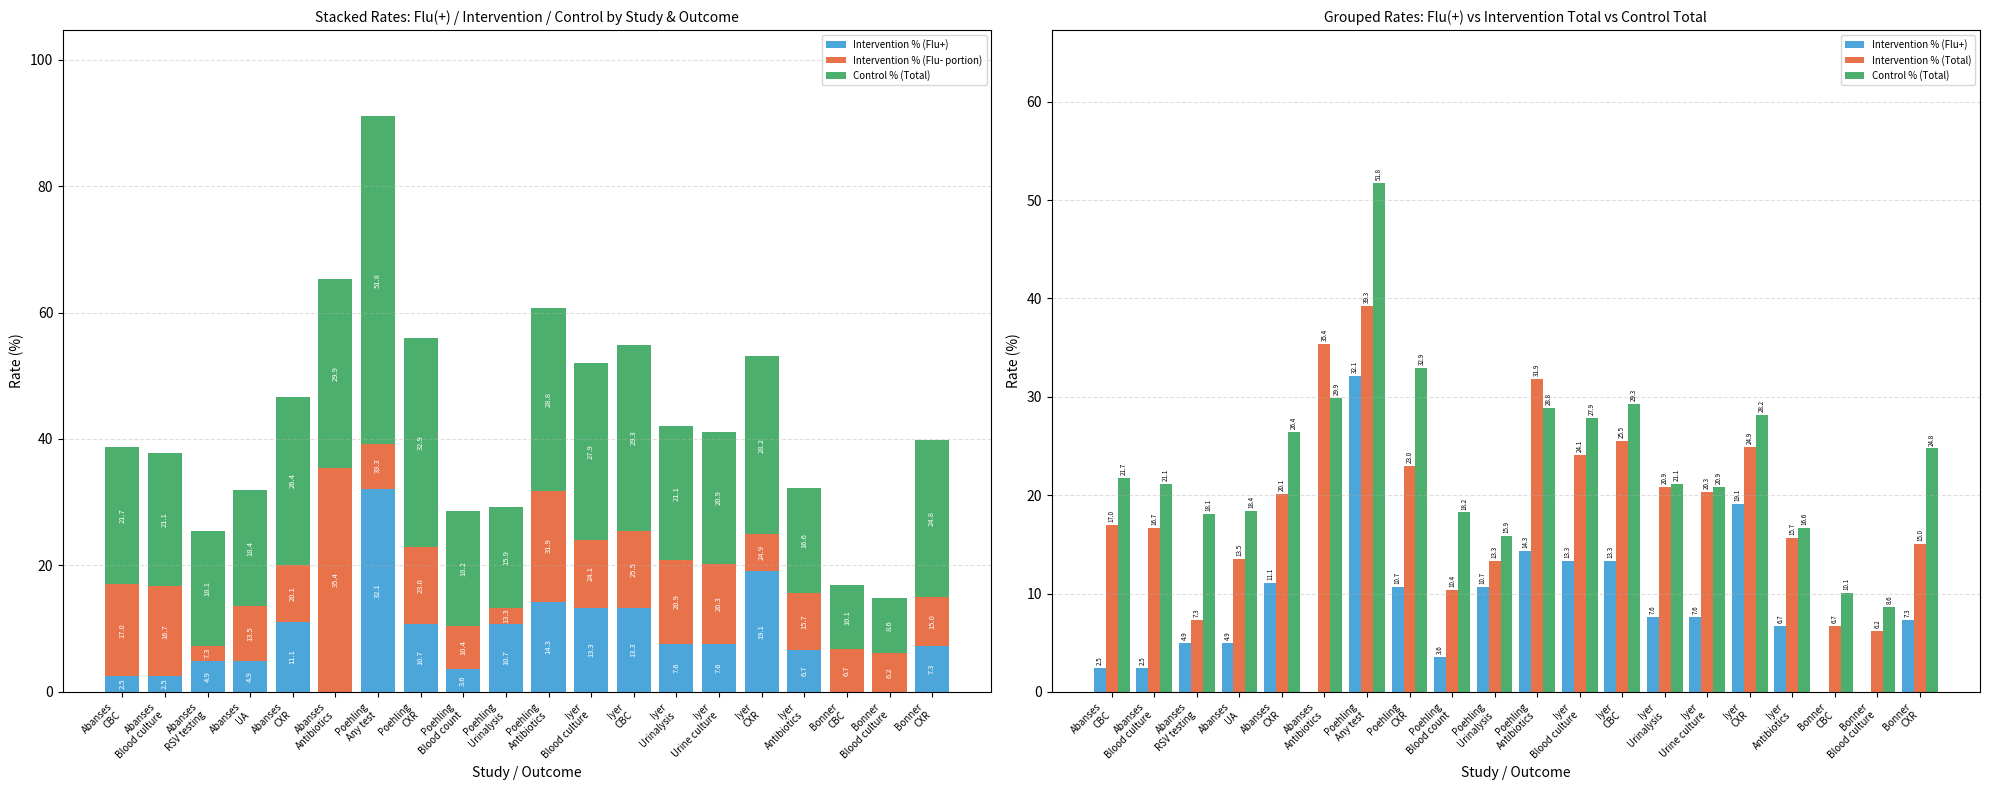

Reading left to right, extract all data points from this chart.

Intervention % (Flu+): 2.5	2.5	4.9	4.9	11.1	0.0	32.1	10.7	3.6	10.7	14.3	13.3	13.3	7.6	7.6	19.1	6.7	0.0	0.0	7.3
Intervention % (Flu- portion): 14.5	14.2	2.4	8.6	9.0	35.4	7.1	12.2	6.8	2.6	17.6	10.8	12.2	13.3	12.7	5.8	8.9	6.7	6.2	7.7
Control % (Total): 21.7	21.1	18.1	18.4	26.4	29.9	51.8	32.9	18.2	15.9	28.8	27.9	29.3	21.1	20.9	28.2	16.6	10.1	8.6	24.8
Intervention % (Total): 17.0	16.7	7.3	13.5	20.1	35.4	39.3	23.0	10.4	13.3	31.9	24.1	25.5	20.9	20.3	24.9	15.7	6.7	6.2	15.0